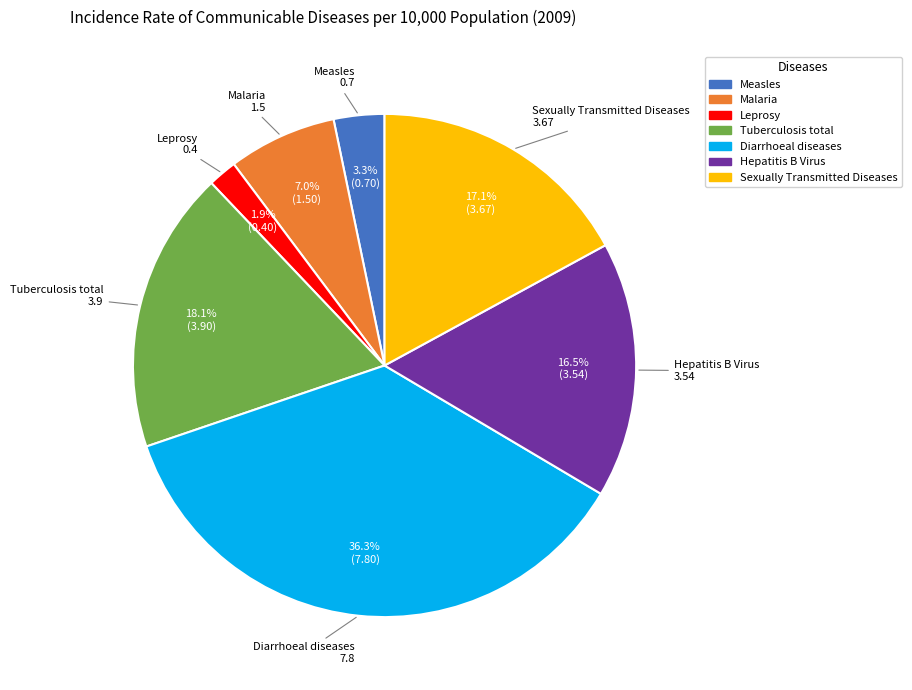

To the nearest percent, what is the average slice percentage?

14%